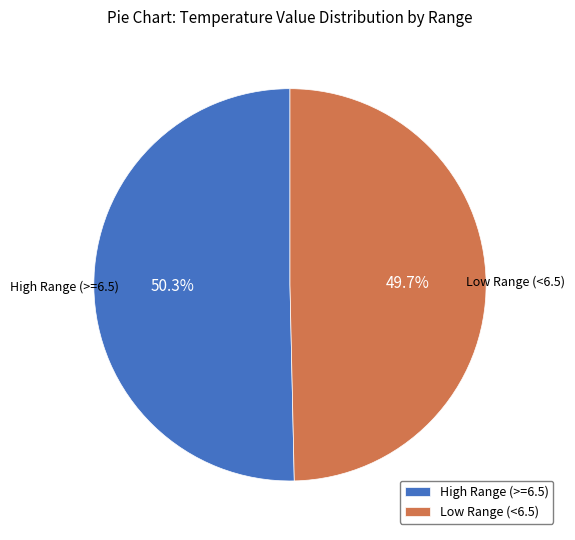

Which slice is the smallest?

Low Range (<6.5)